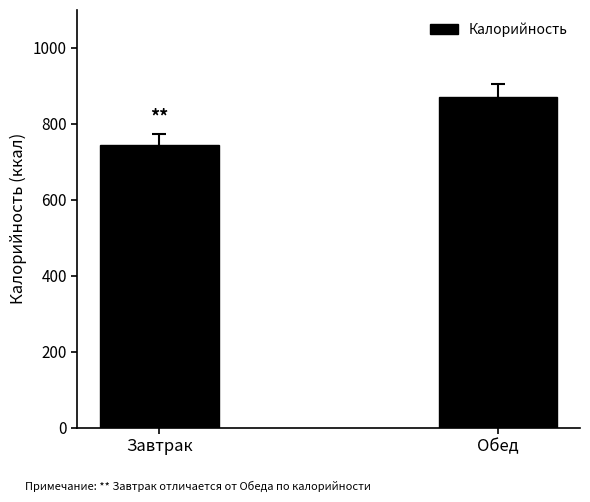

Rank the categories by value from highest to lowest.

Обед, Завтрак